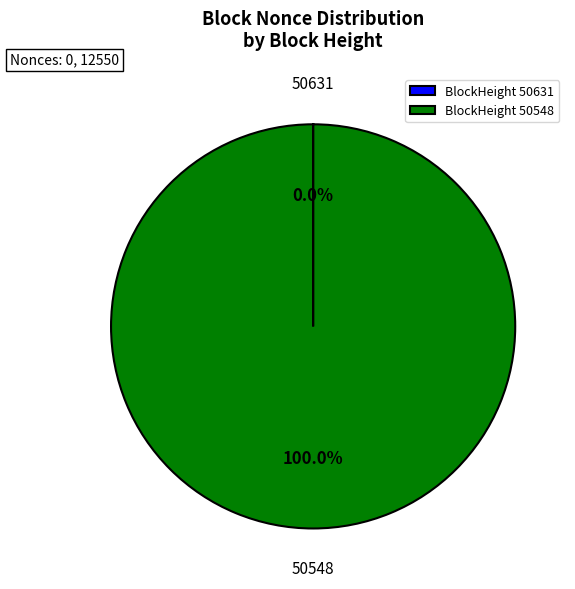

Which category accounts for the majority?

BlockHeight 50548